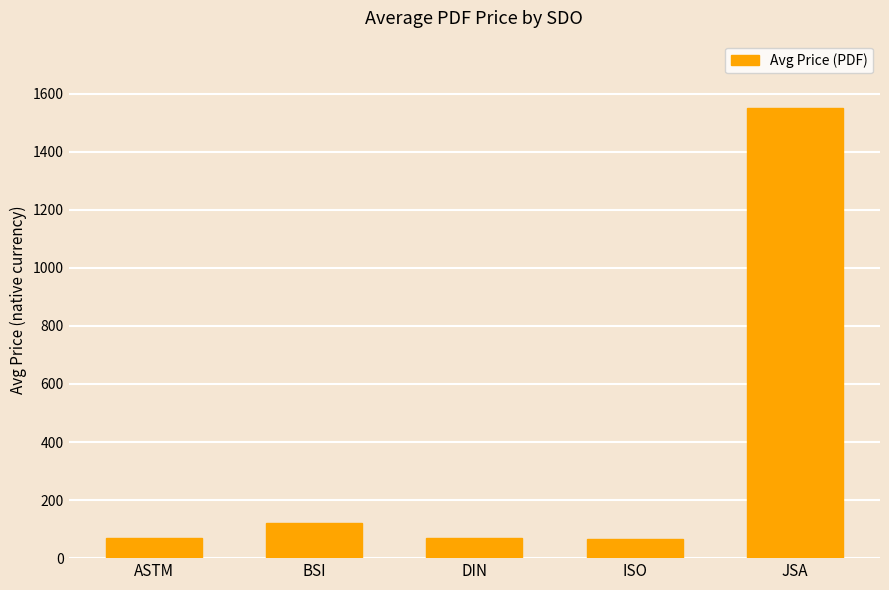

At which label is the value closest to 807?

BSI